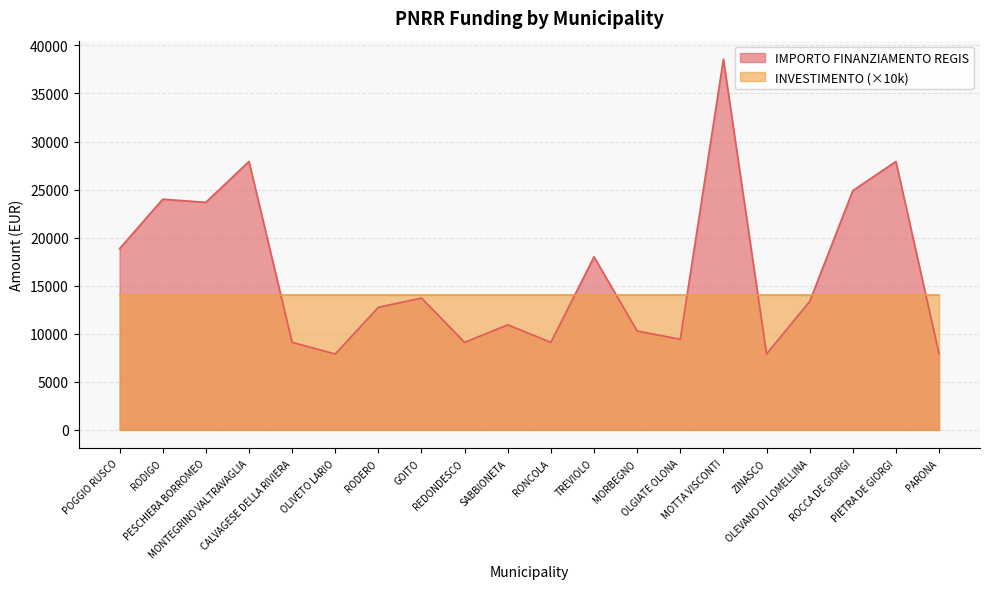

The value at REDONDESCO is 14473. True or false?

False